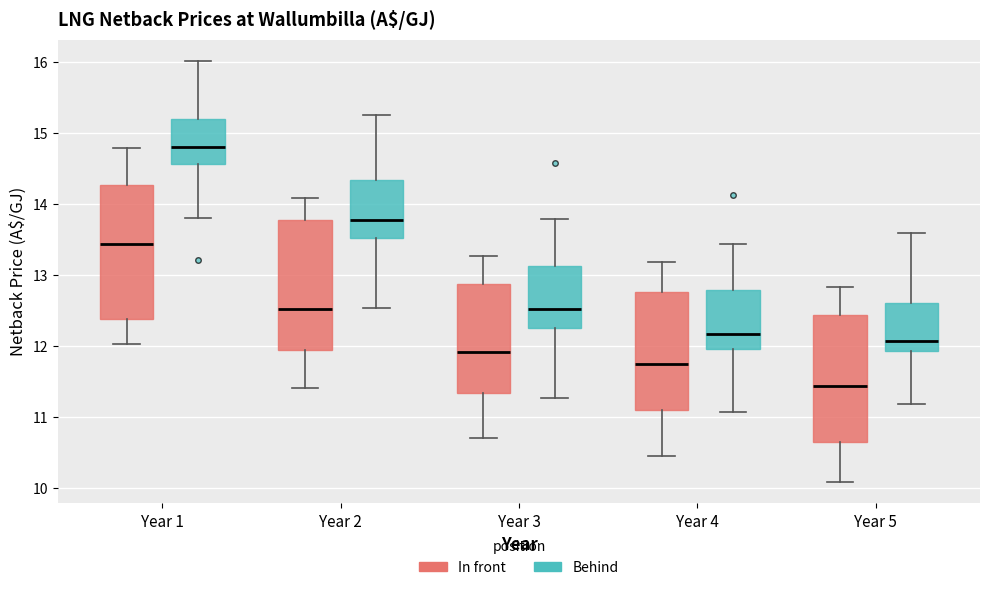

Reading left to right, transcribe this box plot: for each box, give where its median line is, the range the box spans, and where its two whiskers end, as read against the y-axis. The values are not printed on the chart, so give them approximately, as read against the axis.

Year 1 (In front): median 13.4, box 12.4 to 14.3, whiskers 12.0 to 14.8
Year 1 (Behind): median 14.8, box 14.6 to 15.2, whiskers 13.8 to 16.0
Year 2 (In front): median 12.5, box 11.9 to 13.8, whiskers 11.4 to 14.1
Year 2 (Behind): median 13.8, box 13.5 to 14.3, whiskers 12.5 to 15.3
Year 3 (In front): median 11.9, box 11.3 to 12.9, whiskers 10.7 to 13.3
Year 3 (Behind): median 12.5, box 12.3 to 13.1, whiskers 11.3 to 13.8
Year 4 (In front): median 11.8, box 11.1 to 12.8, whiskers 10.5 to 13.2
Year 4 (Behind): median 12.2, box 12.0 to 12.8, whiskers 11.1 to 13.4
Year 5 (In front): median 11.4, box 10.6 to 12.4, whiskers 10.1 to 12.8
Year 5 (Behind): median 12.1, box 11.9 to 12.6, whiskers 11.2 to 13.6